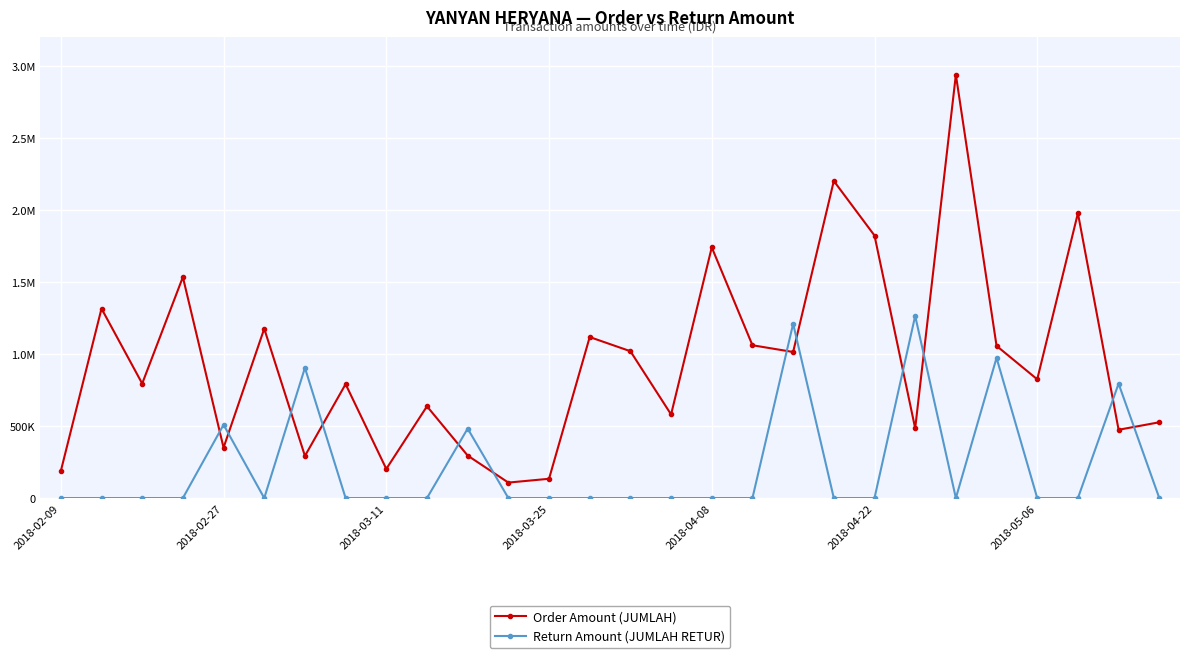

Does the chart have visible grid lines?

Yes